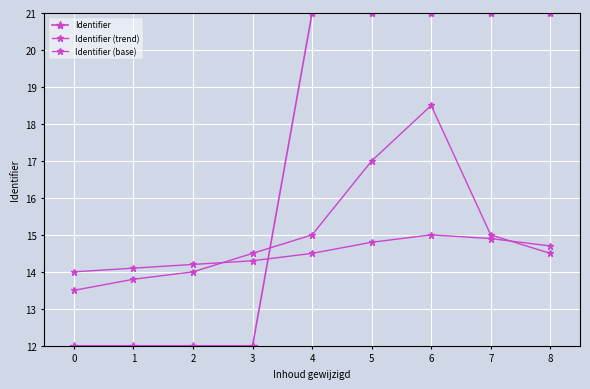

How many series are shown in this chart?

3